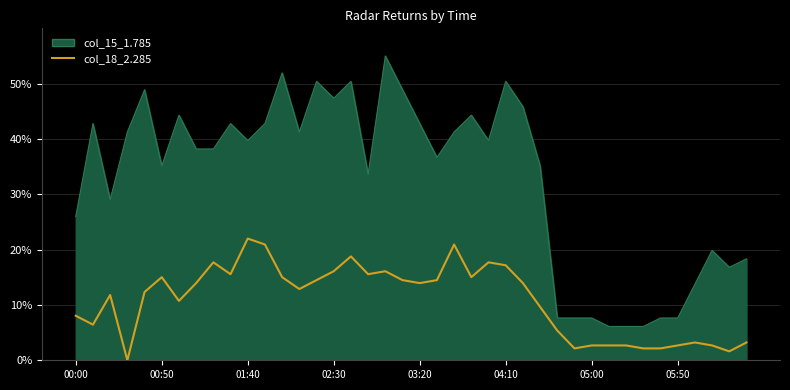

What is the difference between the maximum and minimum values in the col_15_1.785 series?

48.9